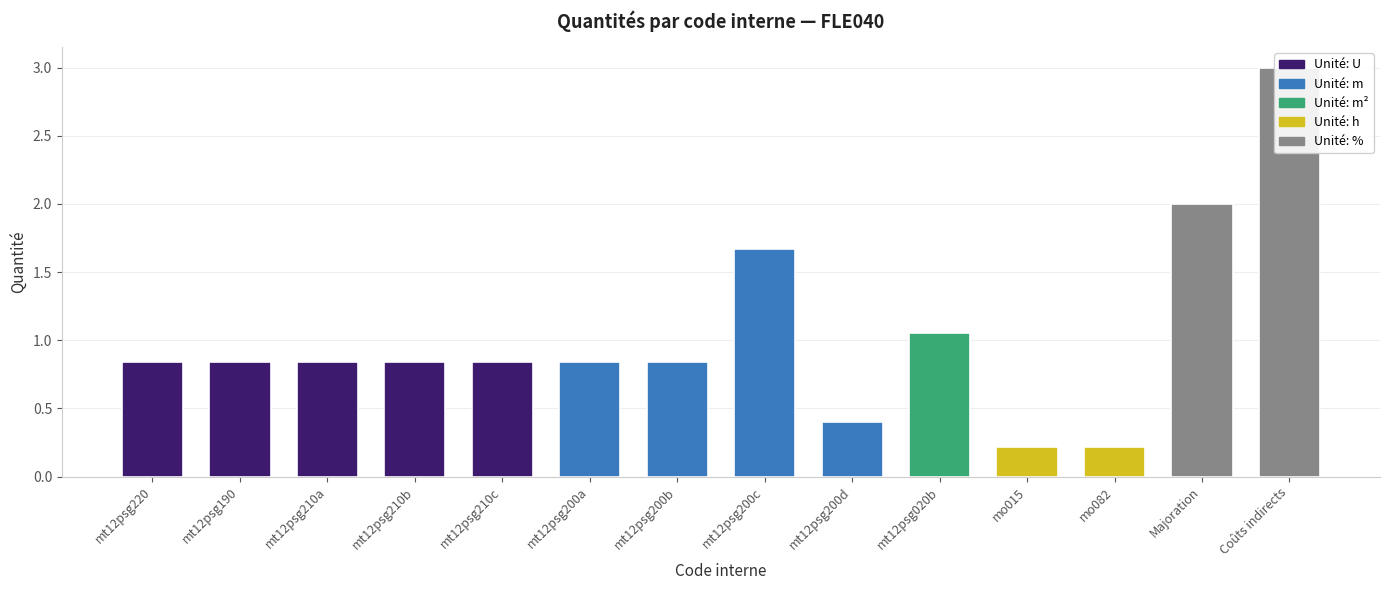

Where is the data nearest to the value 1?

mt12psg020b